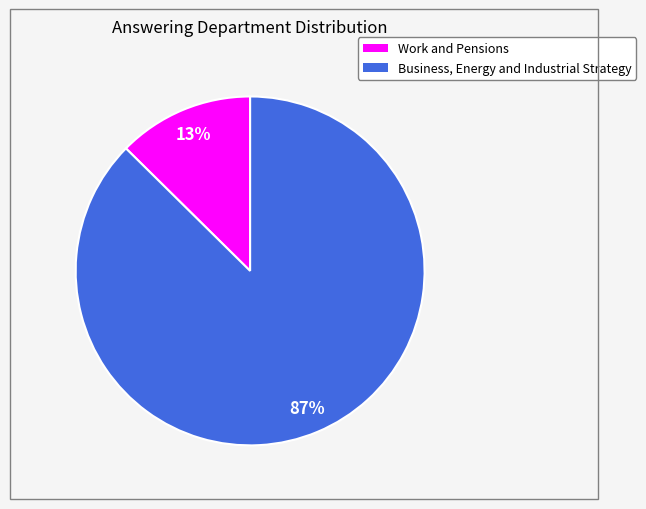

Is the sum of Work and Pensions and Business, Energy and Industrial Strategy greater than half?

Yes